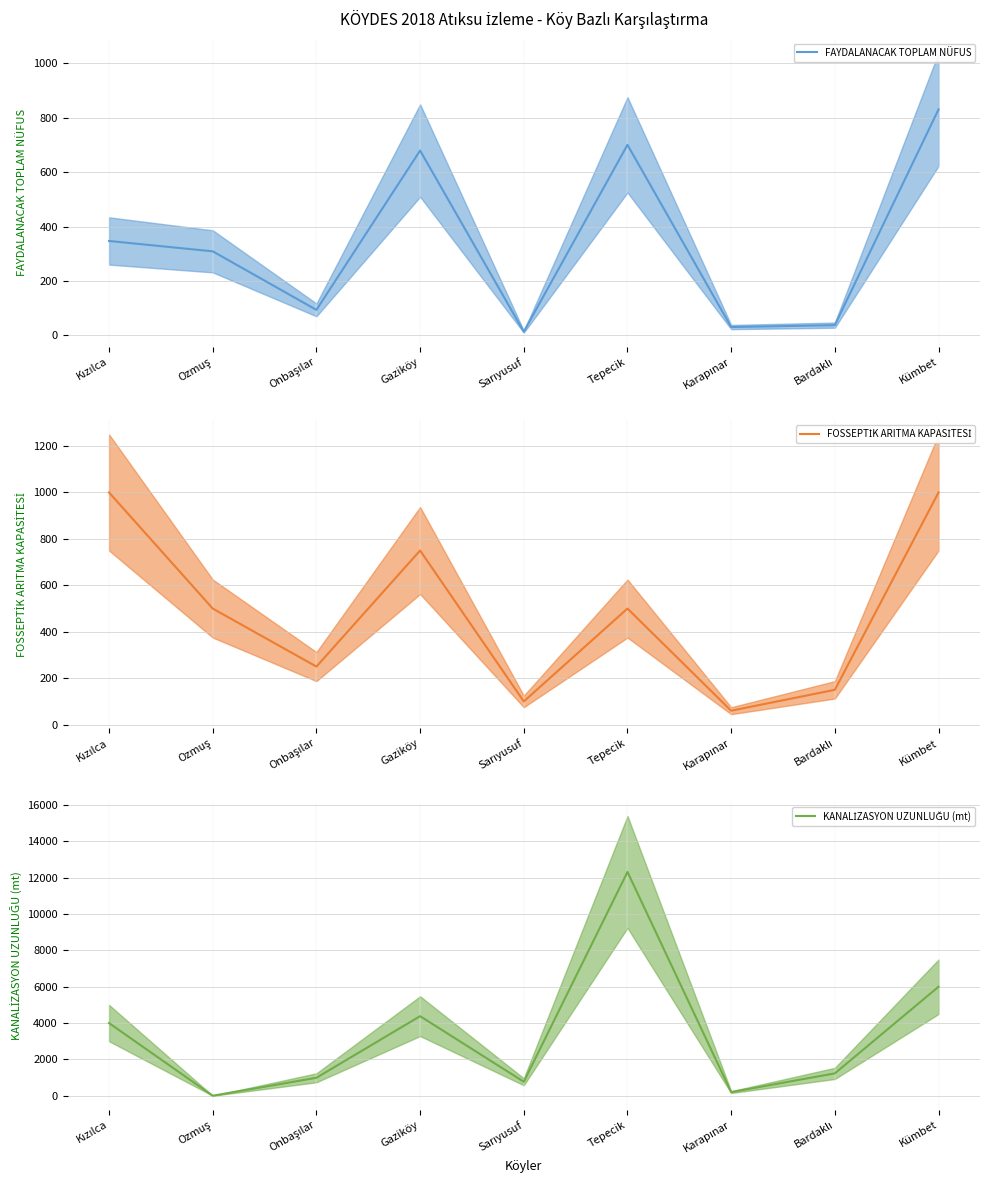

At which category does the chart reach its peak across all series?

Tepecik